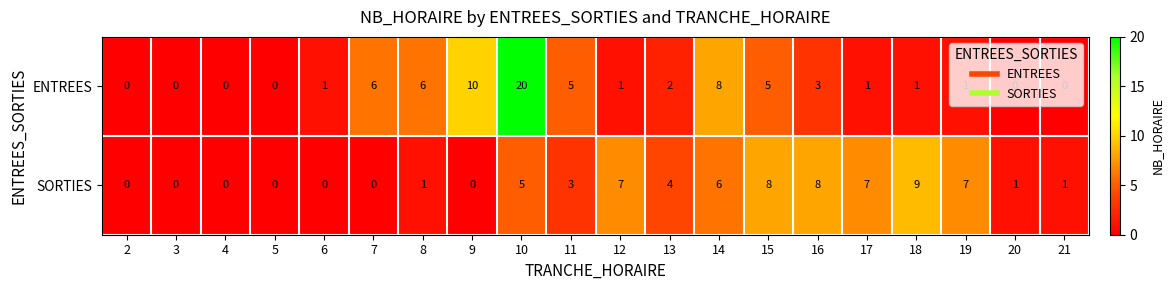

Count the number of data series in this chart.

2